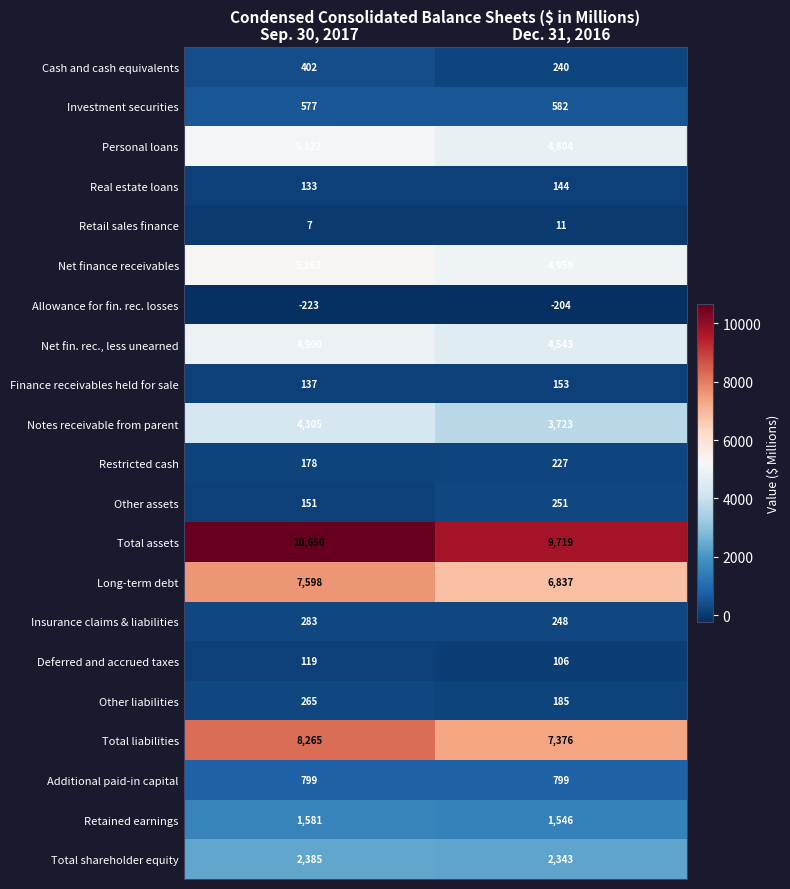

What is the sum of the Total liabilities values at Sep. 30, 2017 and Dec. 31, 2016?

15641